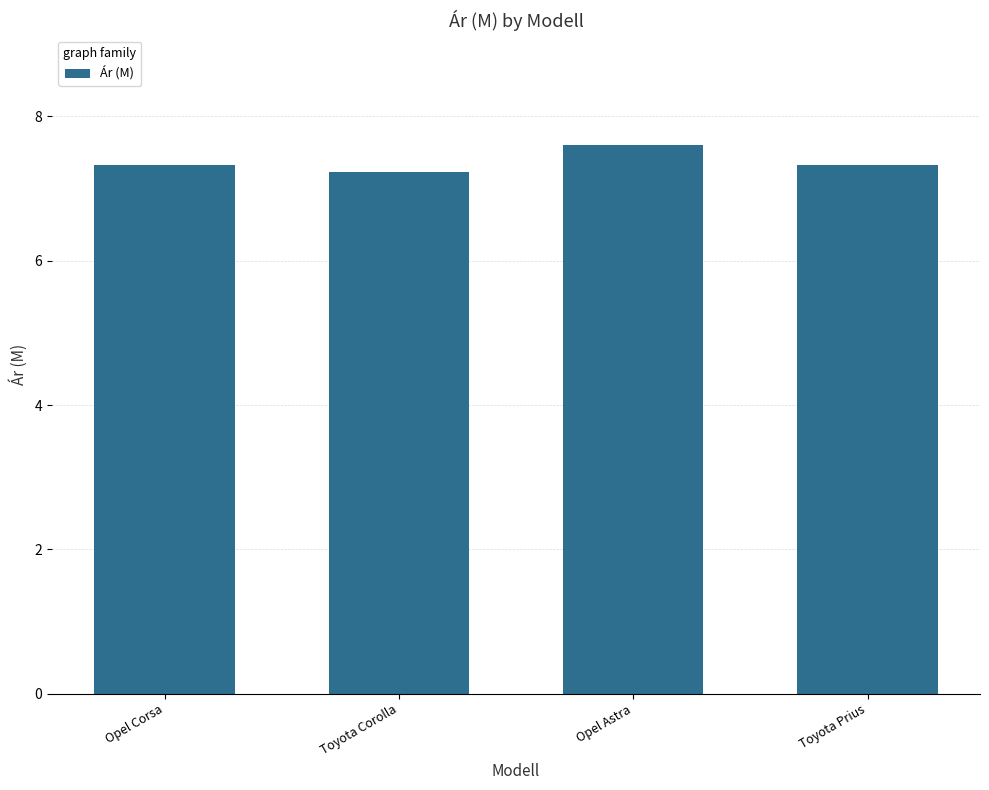

Reading right to left, what are all the values shown in this chart?

Toyota Prius=7.3	Opel Astra=7.6	Toyota Corolla=7.2	Opel Corsa=7.3